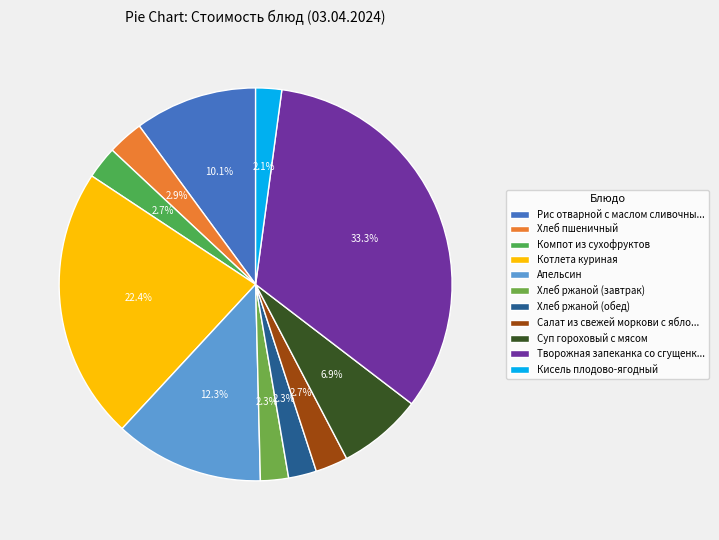

Is it true that Суп гороховый с мясом is 17% of the pie?

False